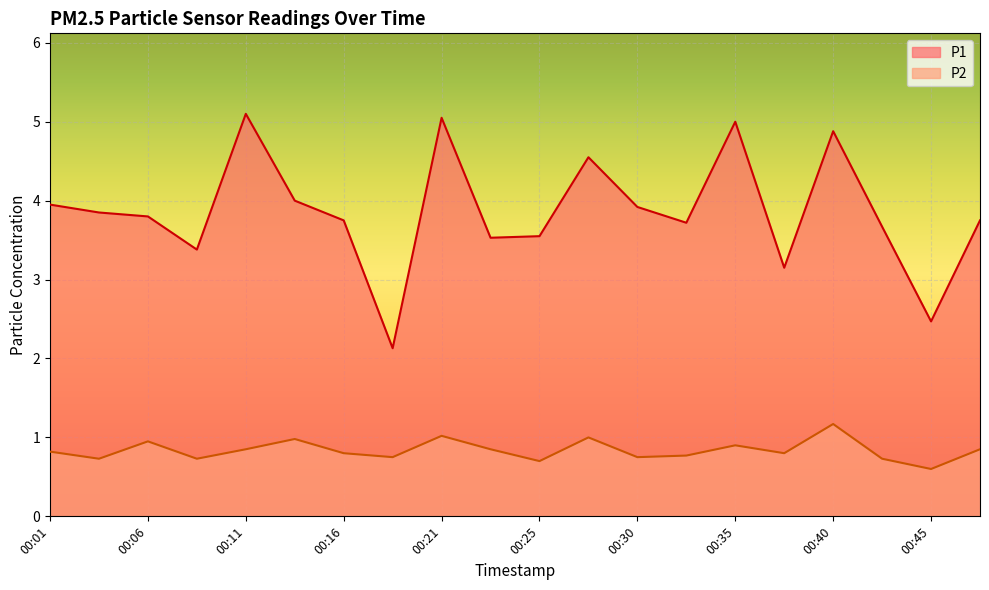

List the labels in order of P2 value, largest first.

00:40, 00:21, 00:28, 00:13, 00:06, 00:35, 00:11, 00:23, 00:47, 00:01, 00:16, 00:38, 00:33, 00:18, 00:30, 00:03, 00:08, 00:42, 00:25, 00:45